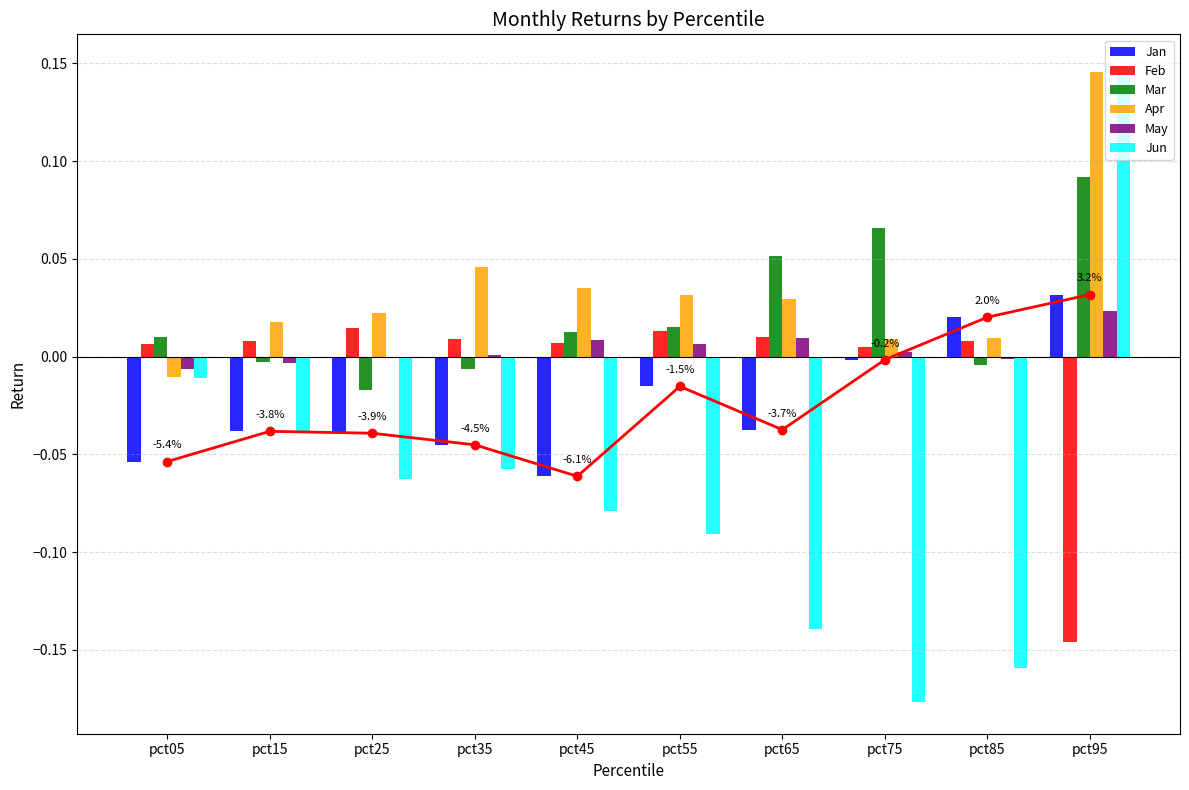

The value of May at pct05 is -0.0. True or false?

False